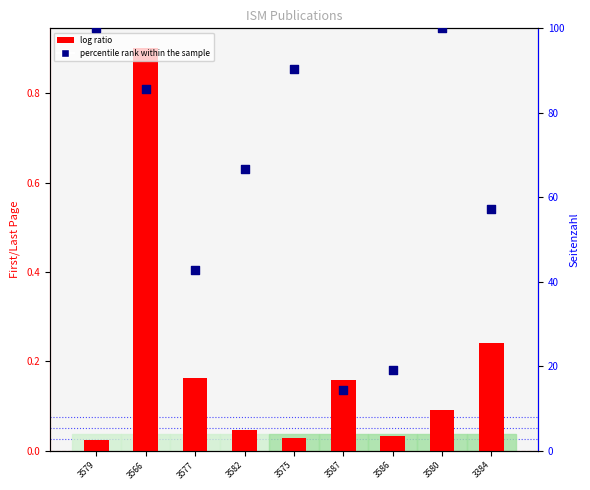

Which series contains the highest Y value?

percentile rank within the sample